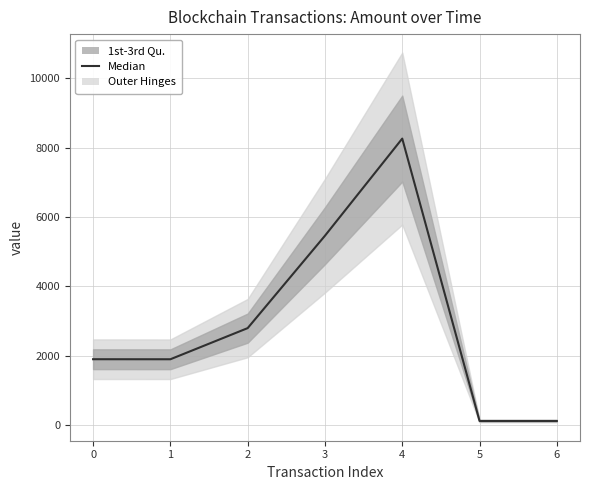

Read the value at 2.

2800.0